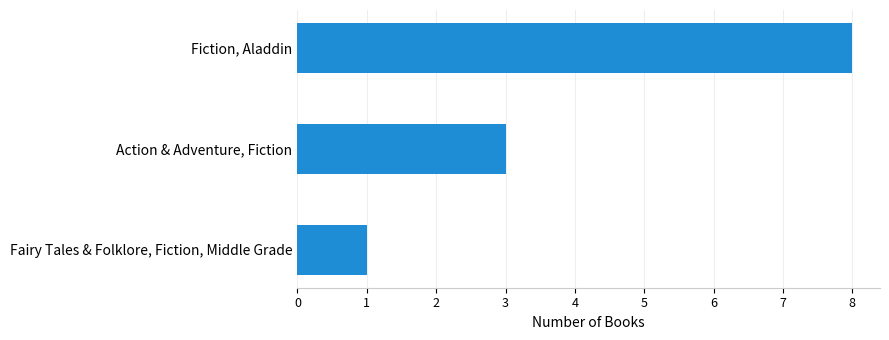

Is it true that the value at Action & Adventure, Fiction is 3?

True